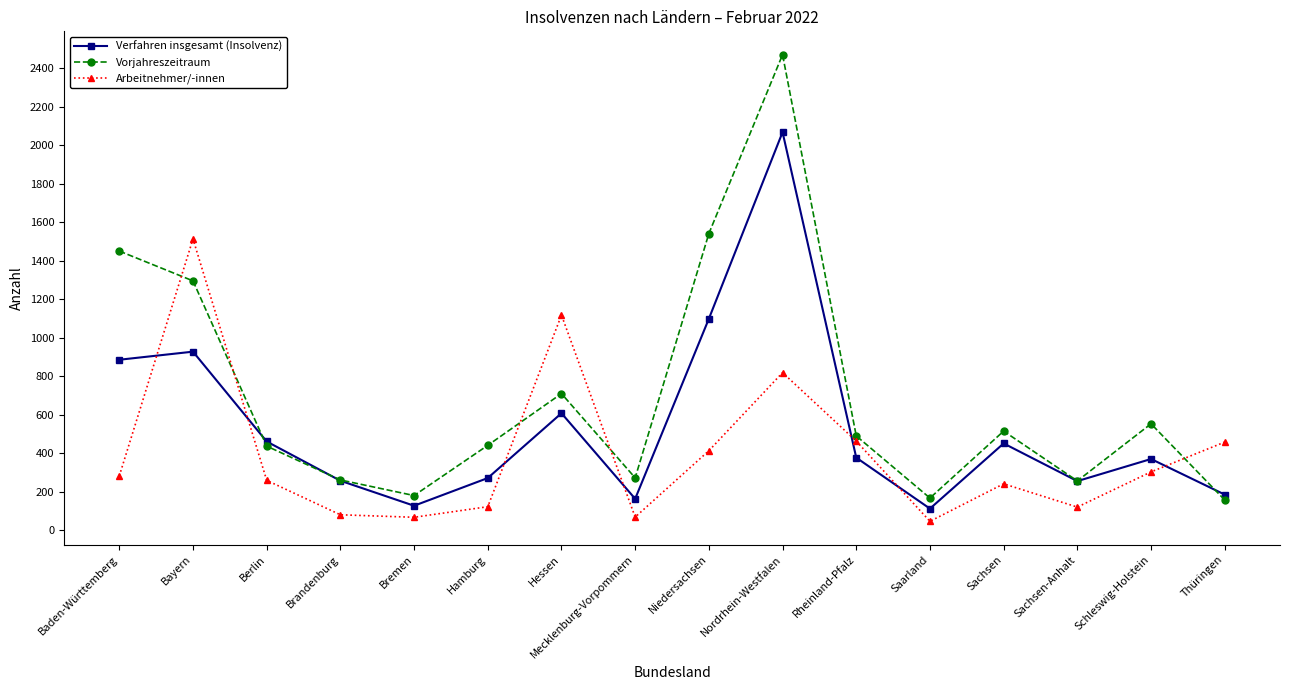

What is the sum of the Verfahren insgesamt (Insolvenz) values at Mecklenburg-Vorpommern and Baden-Württemberg?

1047